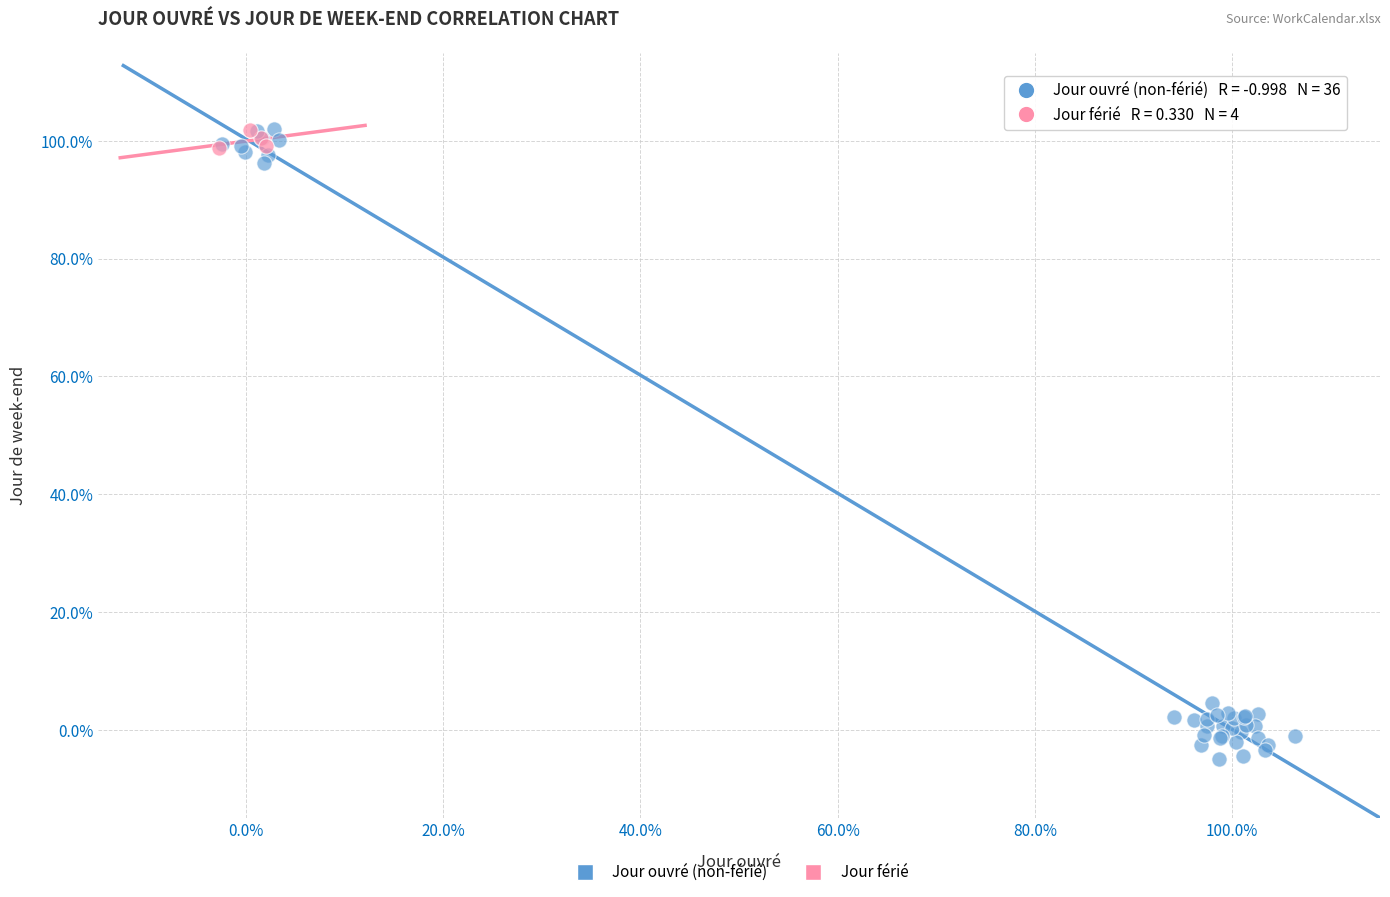

Which series has the largest Y range (max minus min)?

Jour ouvré (non-férié)